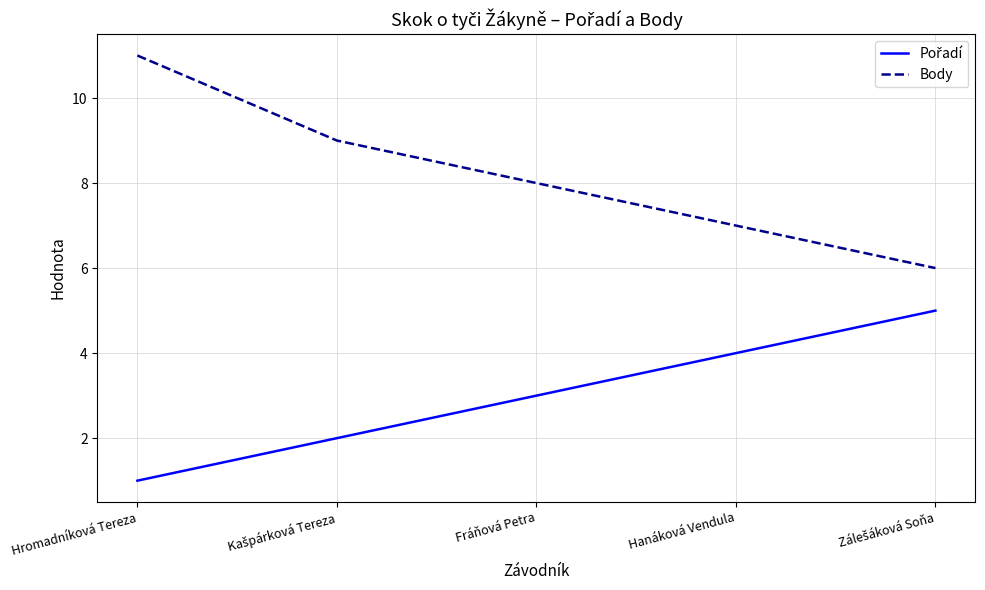

What is the spread (max minus min) of values at Fráňová Petra?

5